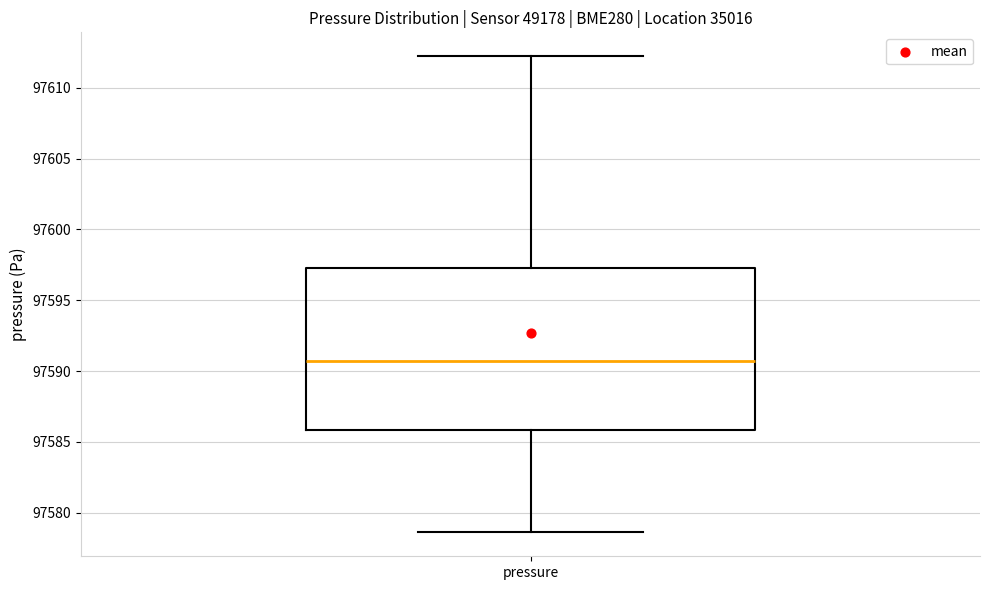

Where does the upper whisker of the box for pressure end on the y-axis? The values are not printed on the chart, so give them approximately, as read against the axis.

97612.5